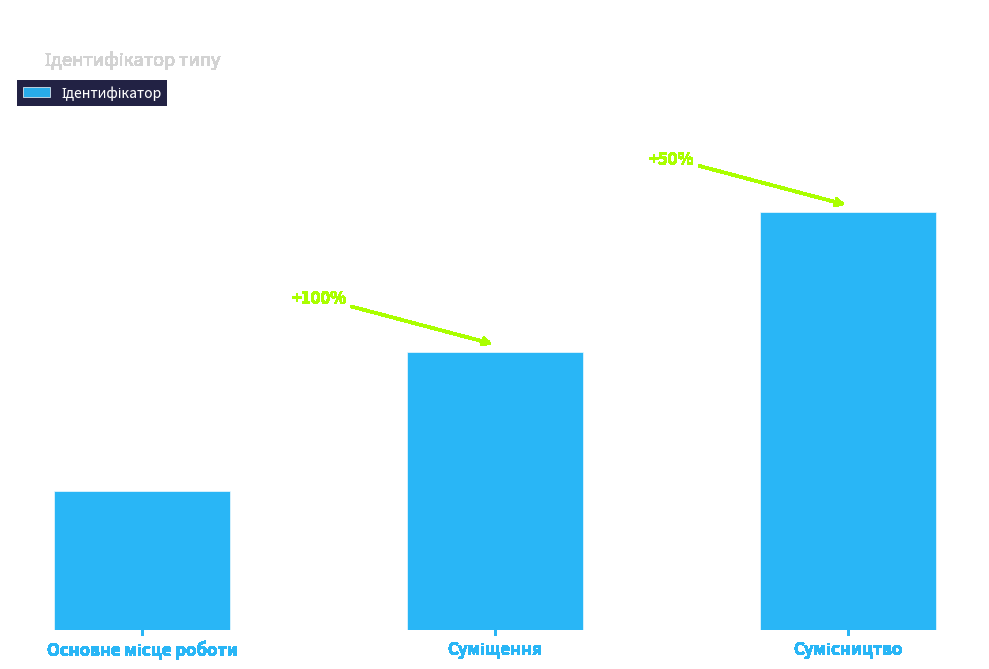

How many values are between 1 and 3?

3